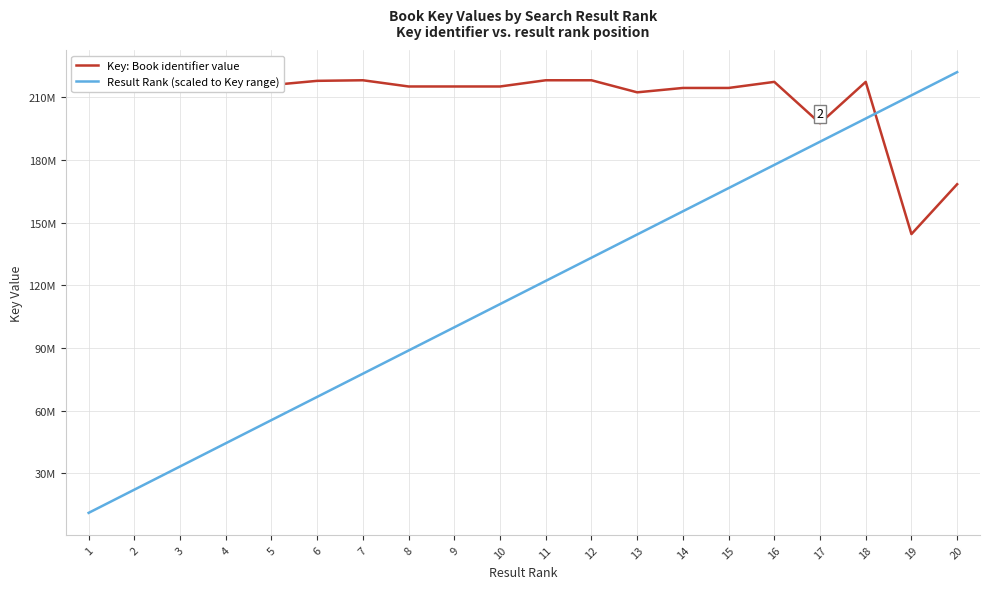

What is the value of the Result Rank (scaled to Key range) point at the 10th from the left?

111030848.5